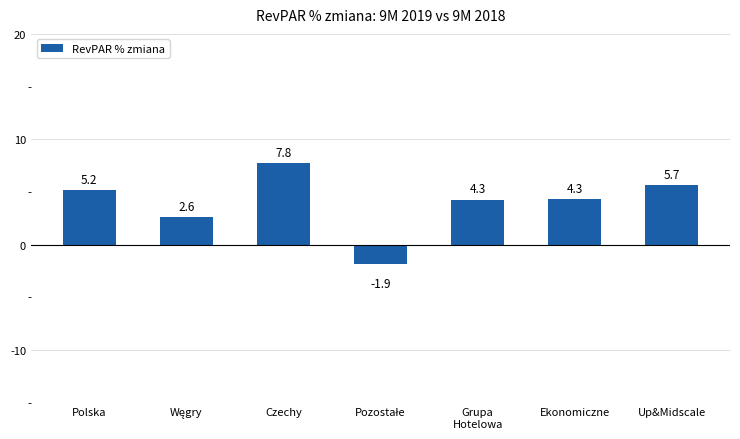

What position from the left is Up&Midscale?

7